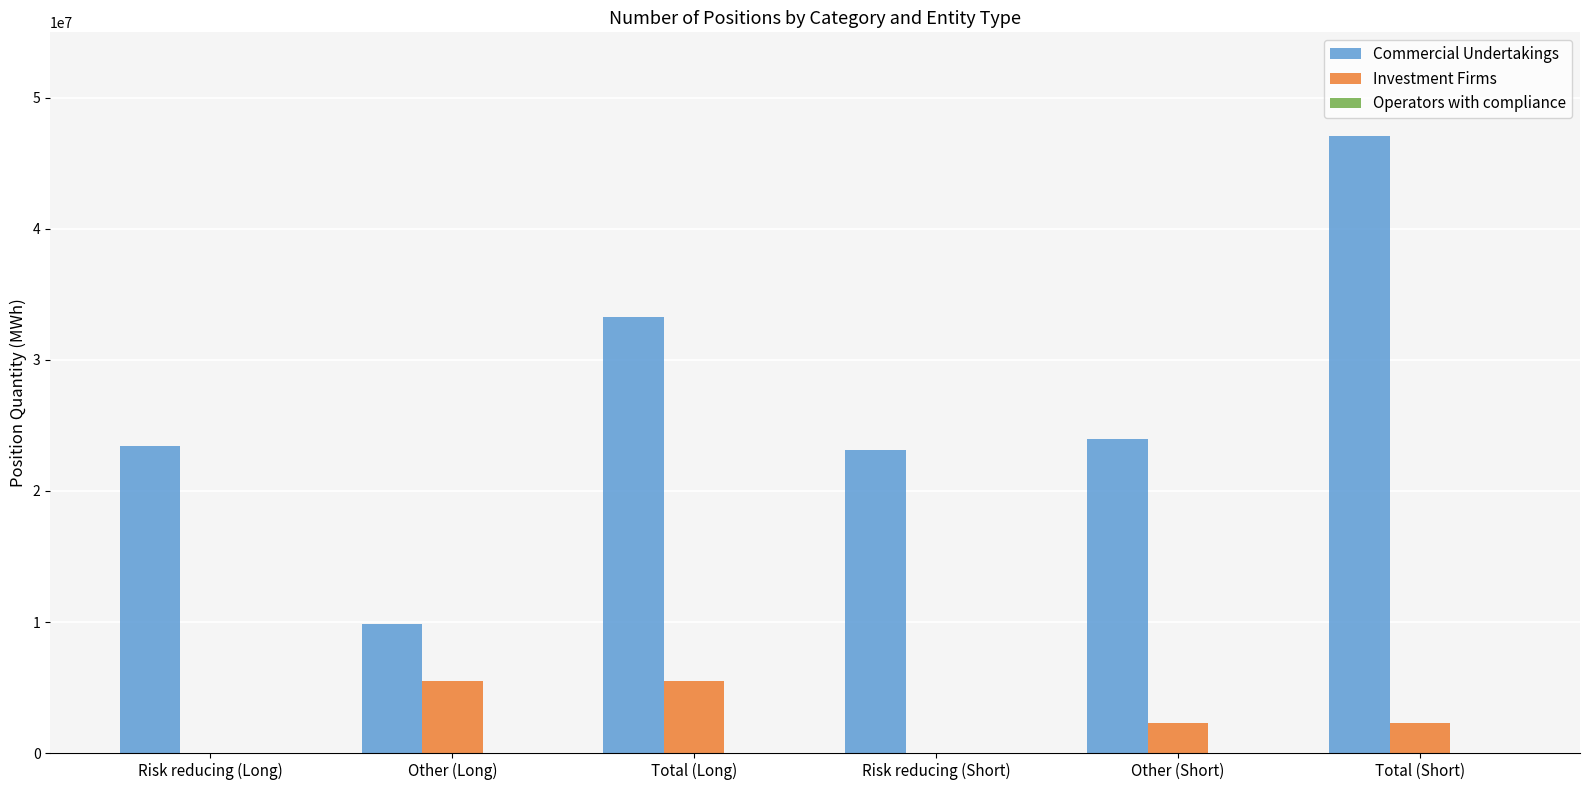

What is the maximum value for Commercial Undertakings?

47085134